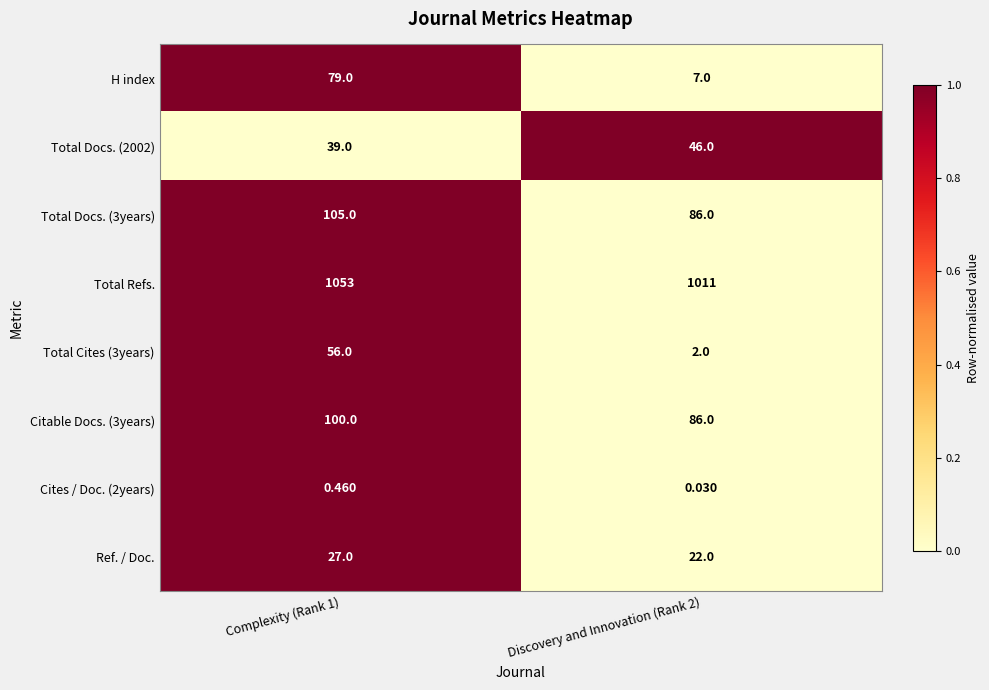

Which series has the widest spread of values?

H index